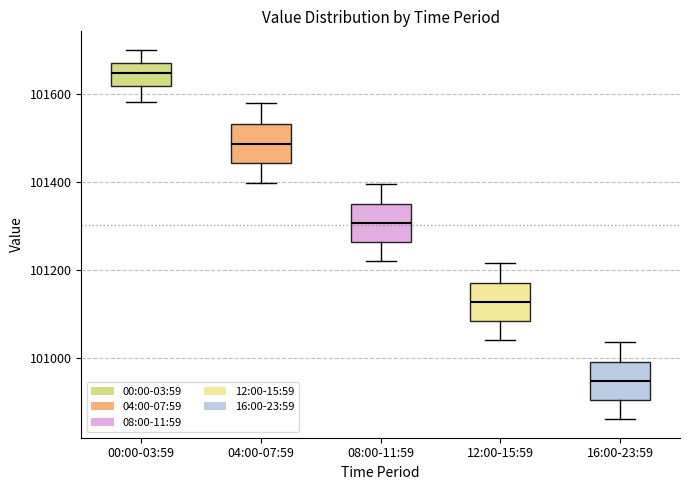

Reading left to right, read every box against the y-axis: the position of its median line, the range the box covers, and the ends of its whiskers. The values are not printed on the chart, so give them approximately, as read against the axis.

00:00-03:59: median 101640, box 101620 to 101680, whiskers 101580 to 101700
04:00-07:59: median 101480, box 101440 to 101540, whiskers 101400 to 101580
08:00-11:59: median 101300, box 101260 to 101360, whiskers 101220 to 101400
12:00-15:59: median 101120, box 101080 to 101180, whiskers 101040 to 101220
16:00-23:59: median 100940, box 100900 to 101000, whiskers 100860 to 101040